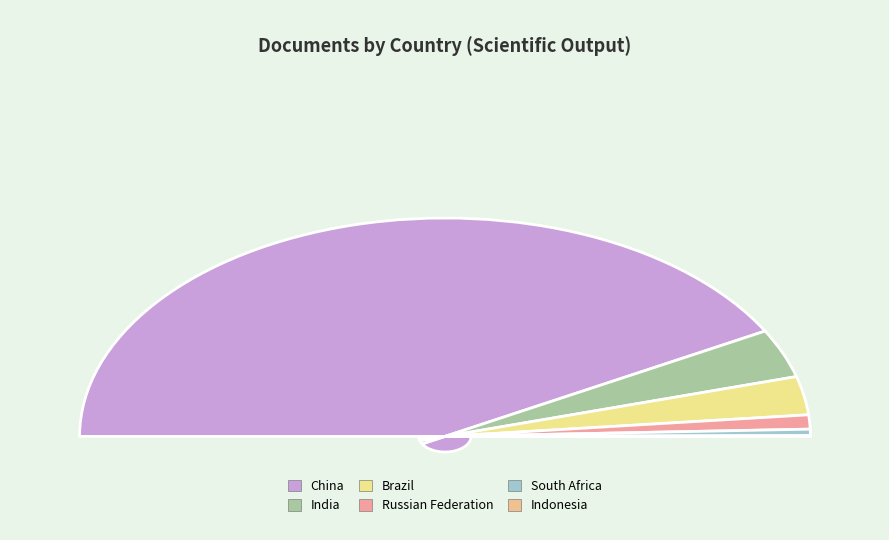

Which category has the biggest portion of the pie?

China